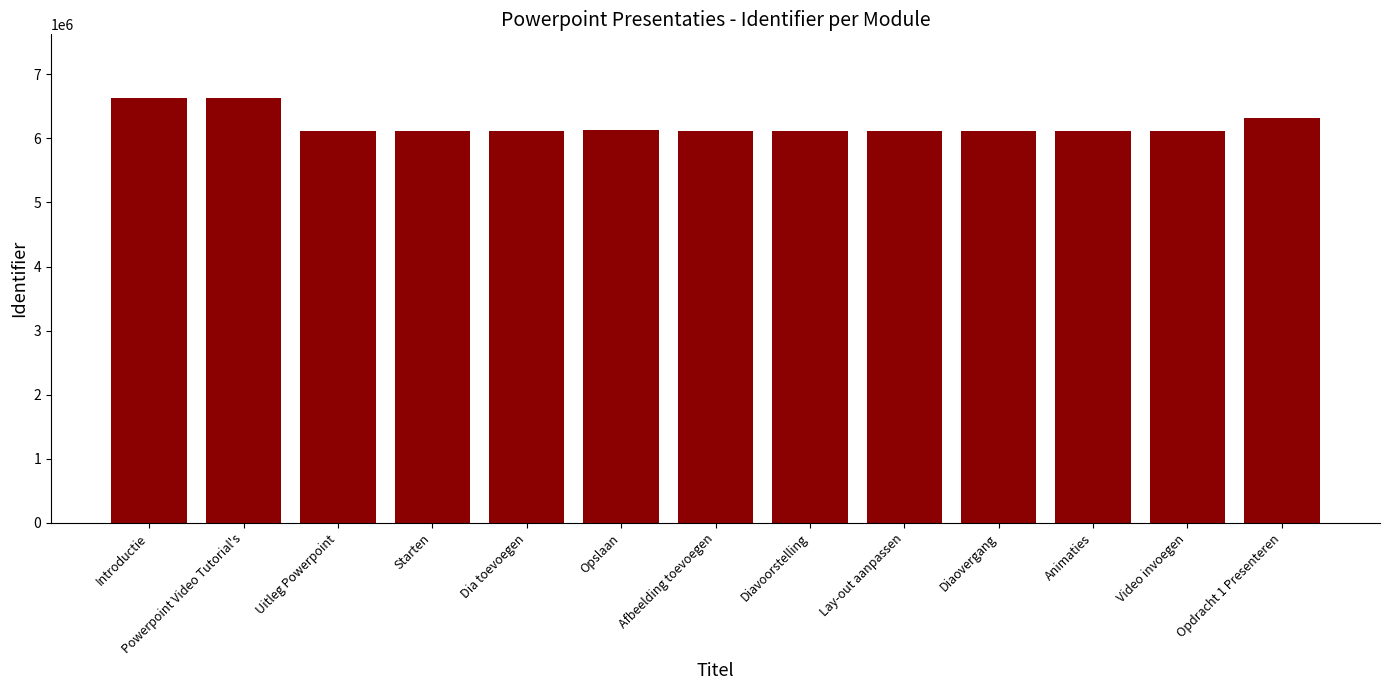

What is the change in value from Powerpoint Video Tutorial's to Uitleg Powerpoint?

-504817